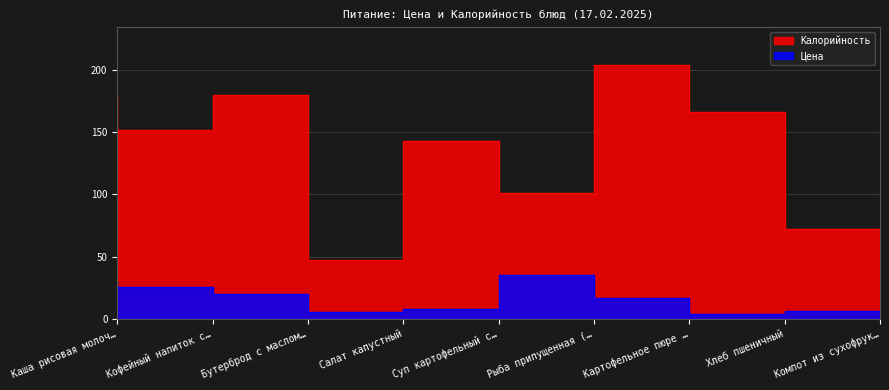

What is the total value across all series at Бутерброд с маслом…?

199.9